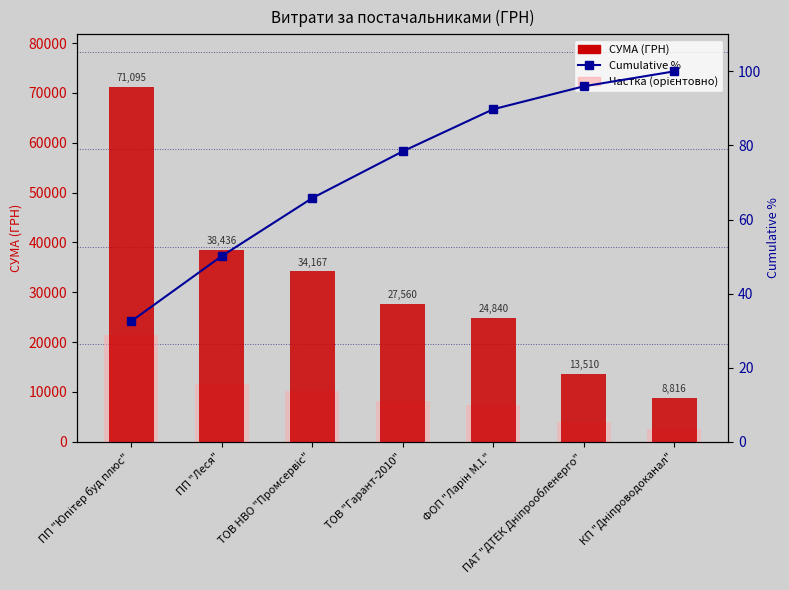

What is the average value of the cumulative % series?

73.2